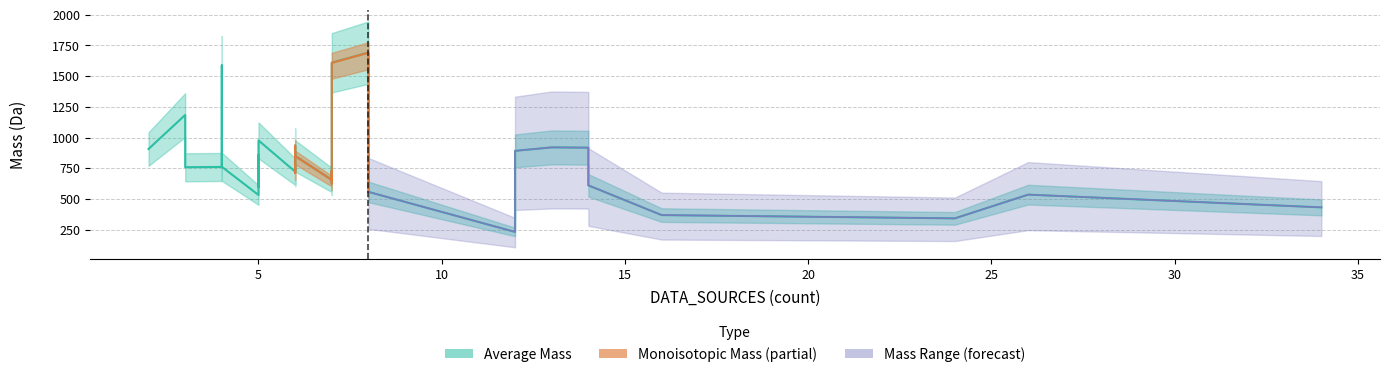

What is the value of the mono_mass point at the 23rd from the left?

756.4